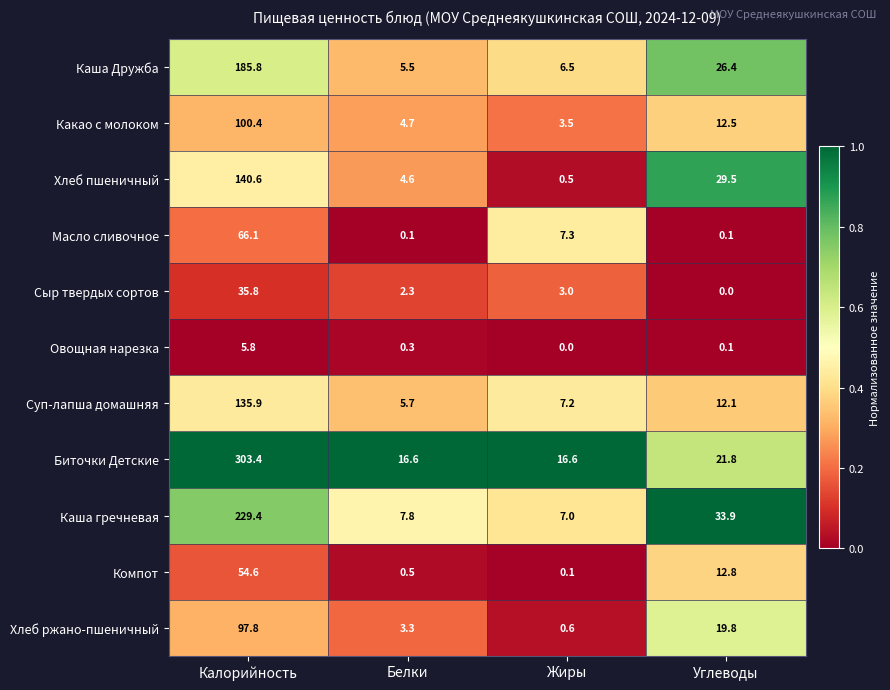

How many values in the Биточки Детские series are below 21?

2